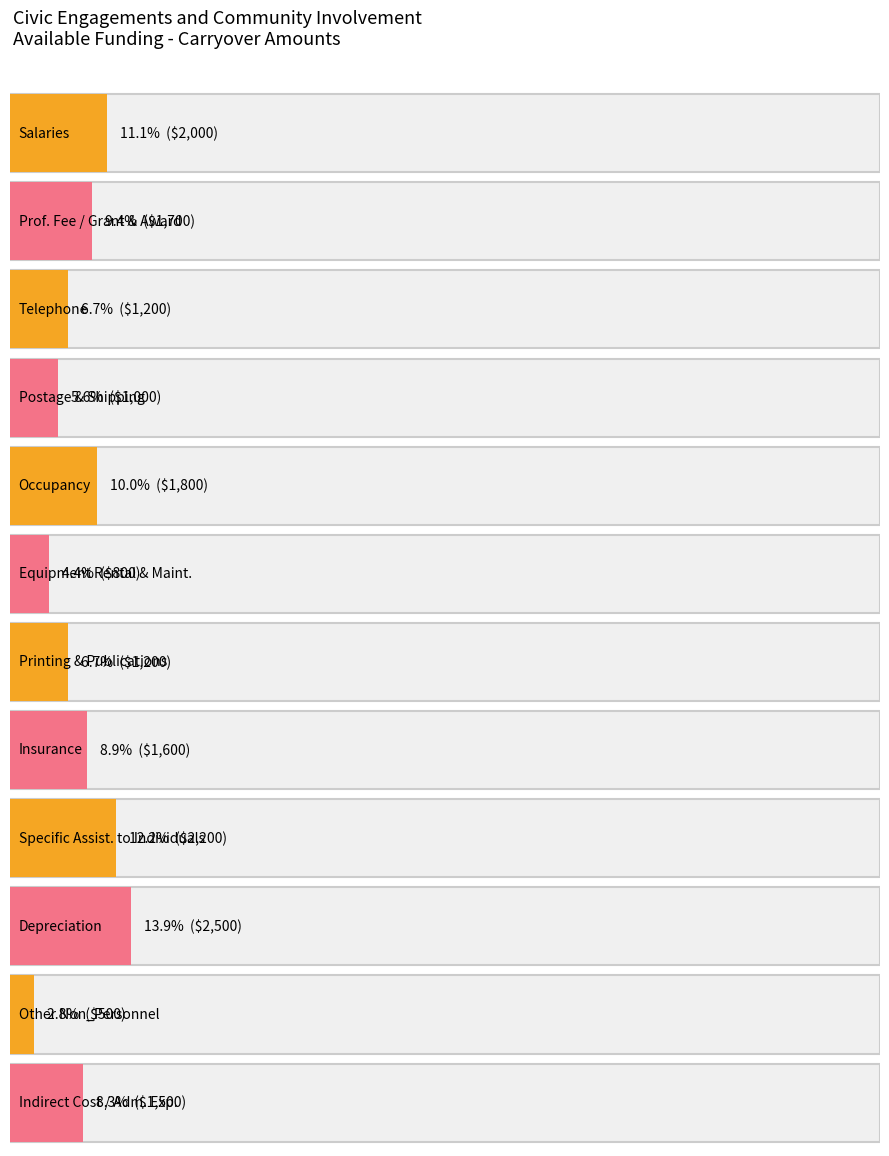

Read the value at Postage & Shipping, to the nearest 10.

1000